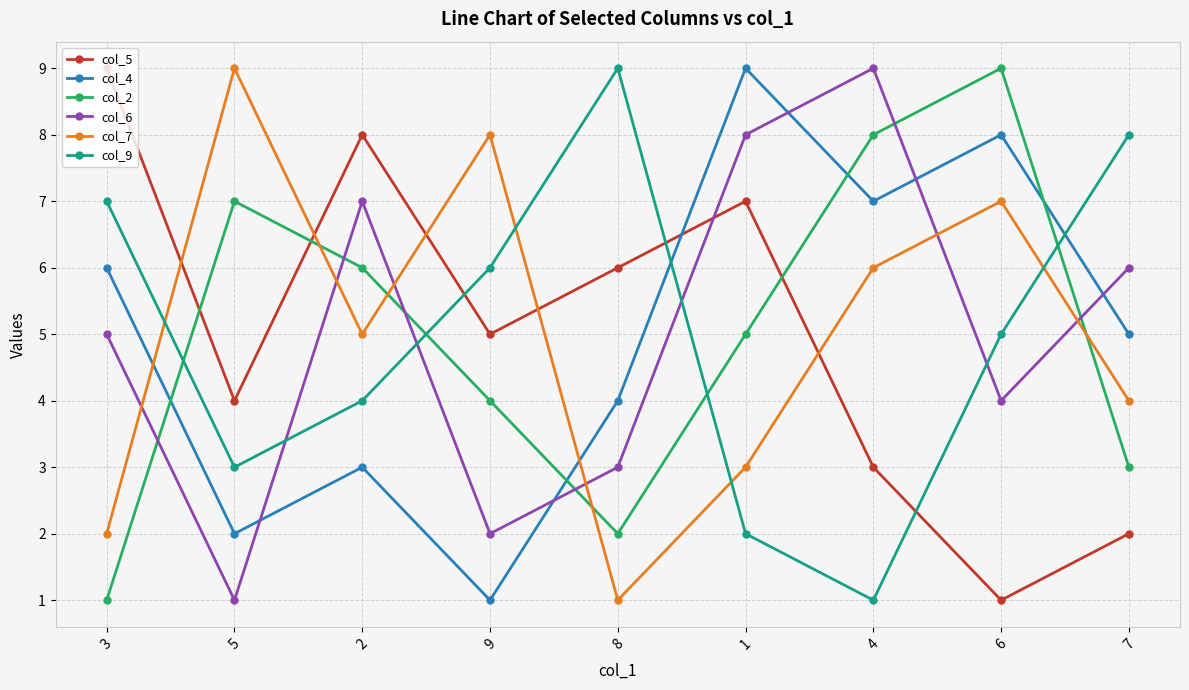

What is the average value of the col_2 series?

5